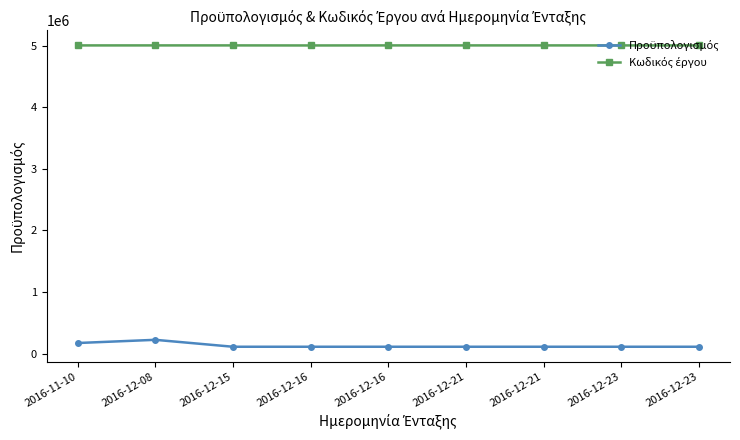

How many series are shown in this chart?

2